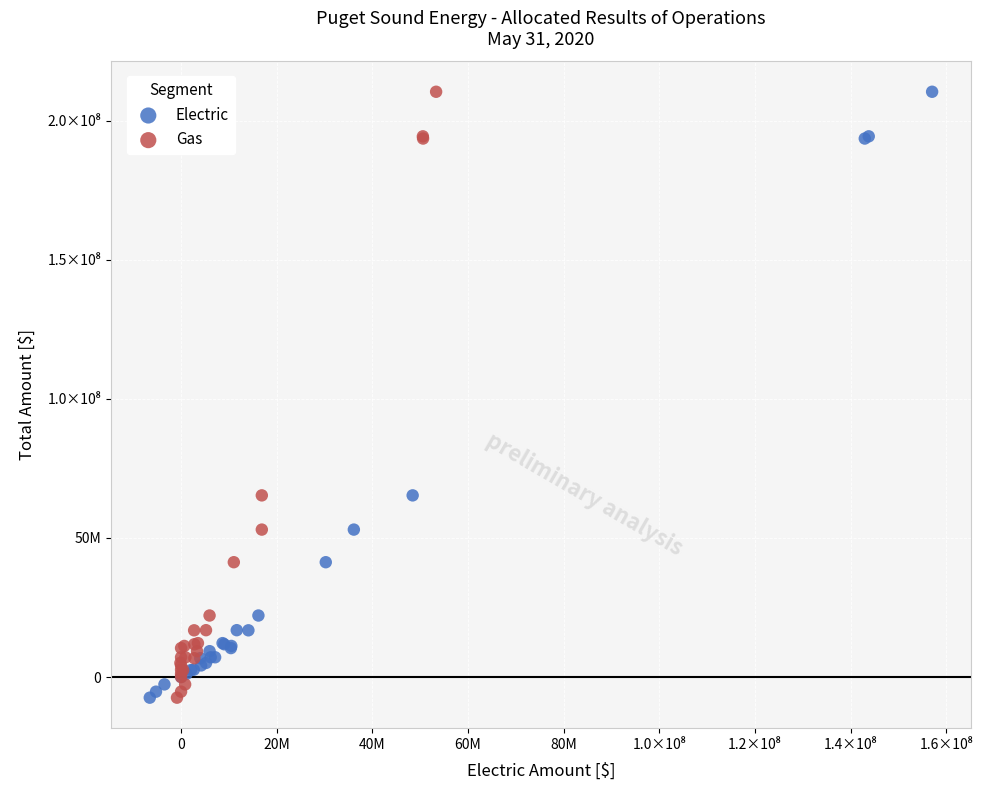

What are all the series names shown in the legend?

Electric, Gas